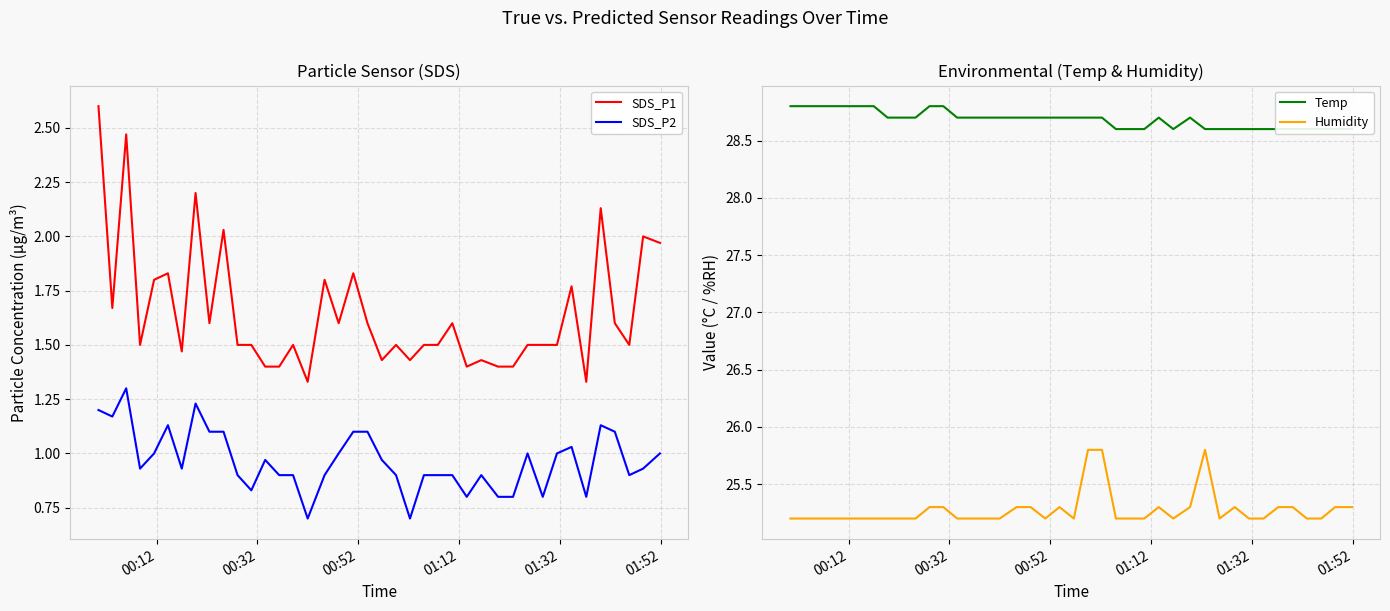

True or false: SDS_P1 and SDS_P2 intersect in this chart.

False